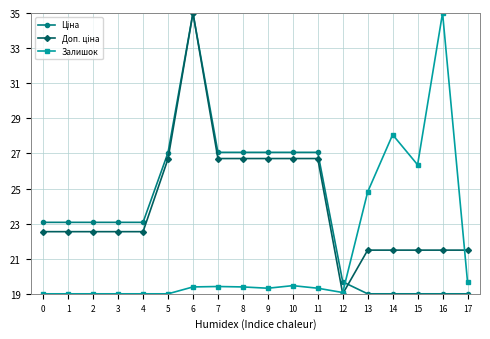

At which category is the sum across all series the highest?

6